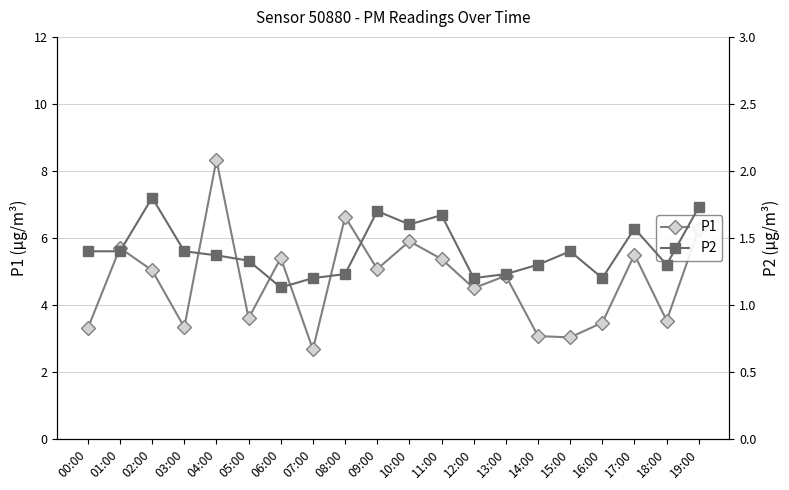

Is the value of P1 at 15:00 greater than the value of P2 at 11:00?

Yes